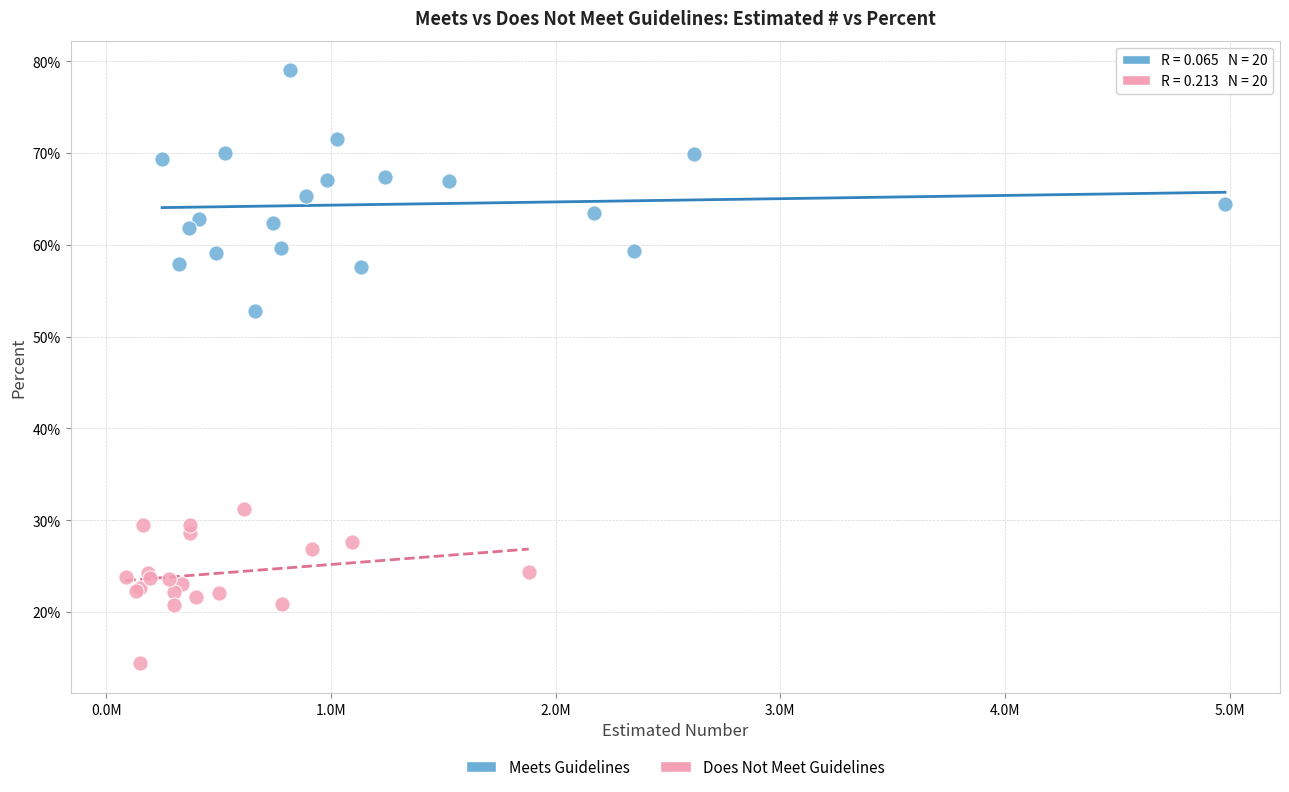

Which series has the widest spread of Y values?

Meets Guidelines